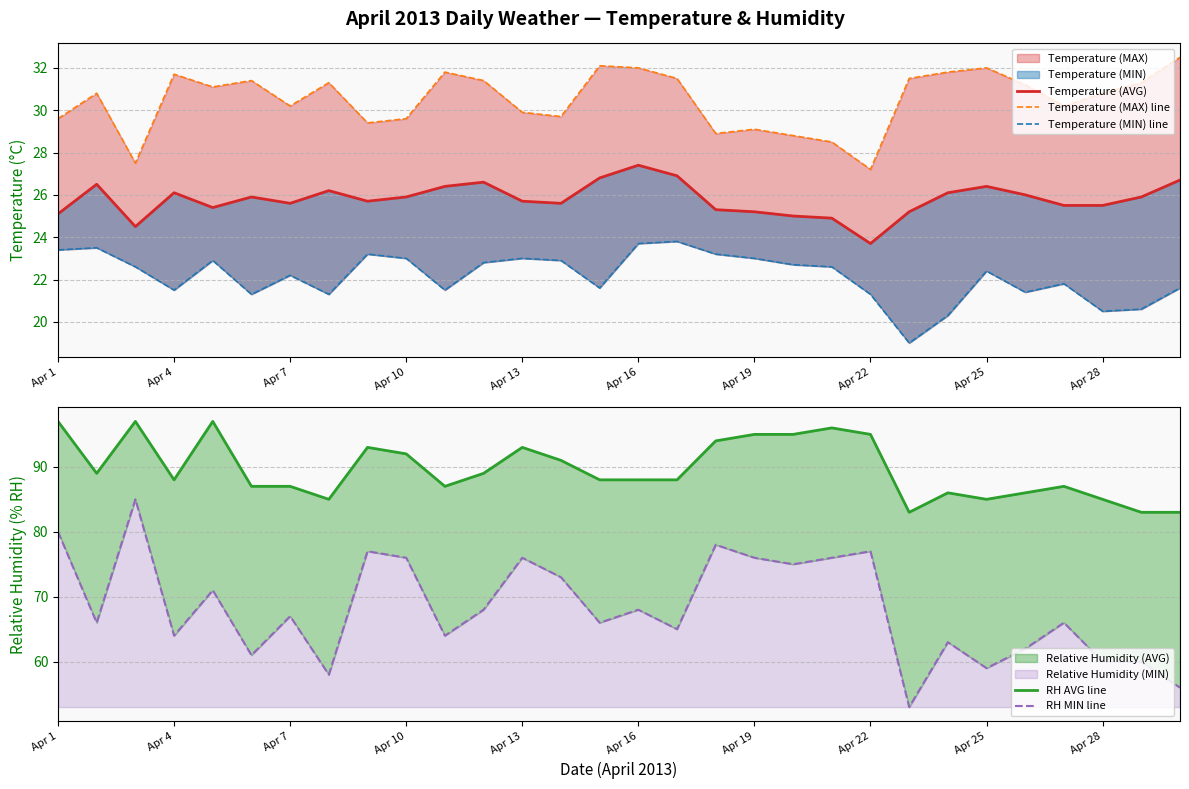

True or false: RH AVG line and RH MIN line cross at least once.

False